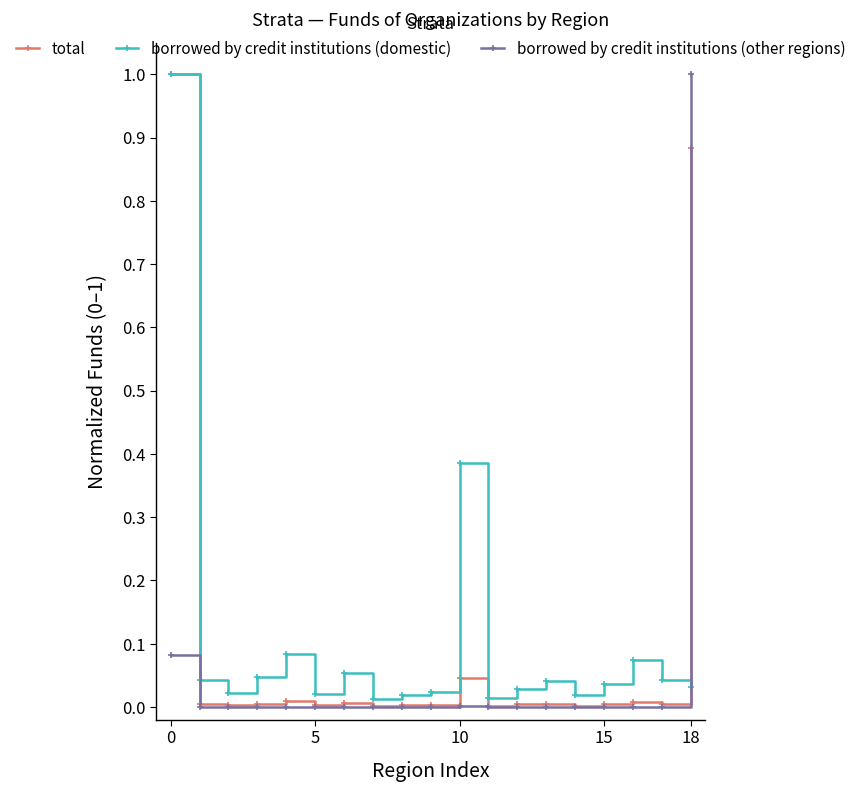

How many times do borrowed by credit institutions (domestic) and borrowed by credit institutions (other regions) cross each other?

1